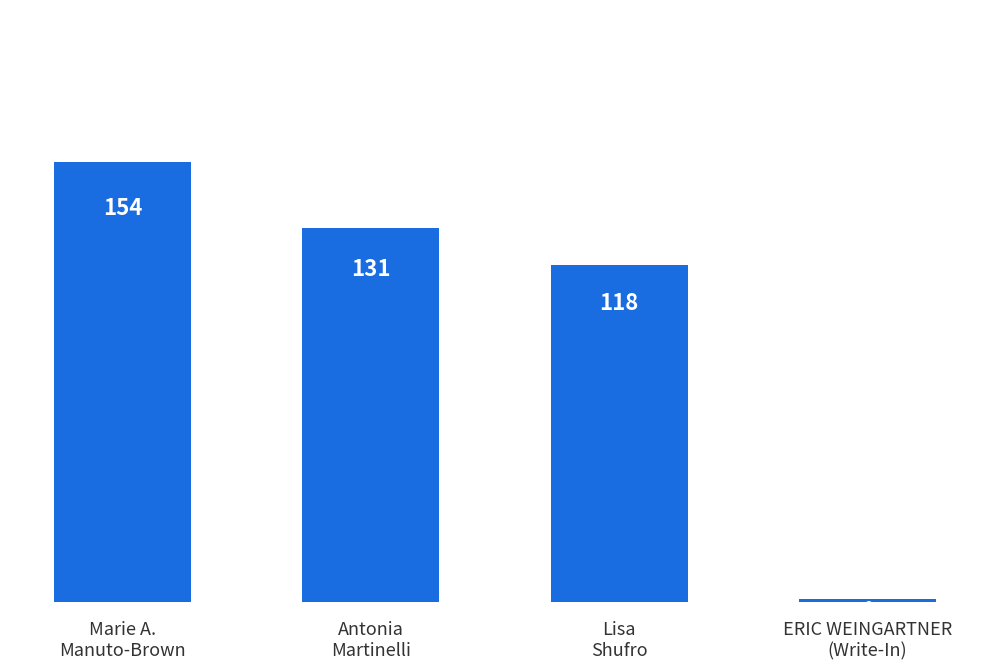

List the labels in order of value, smallest first.

ERIC WEINGARTNER
(Write-In), Lisa
Shufro, Antonia
Martinelli, Marie A.
Manuto-Brown